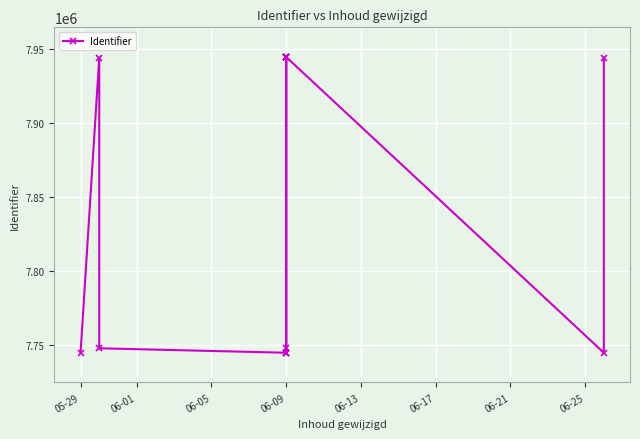

What is the maximum value shown in the chart?

7944389